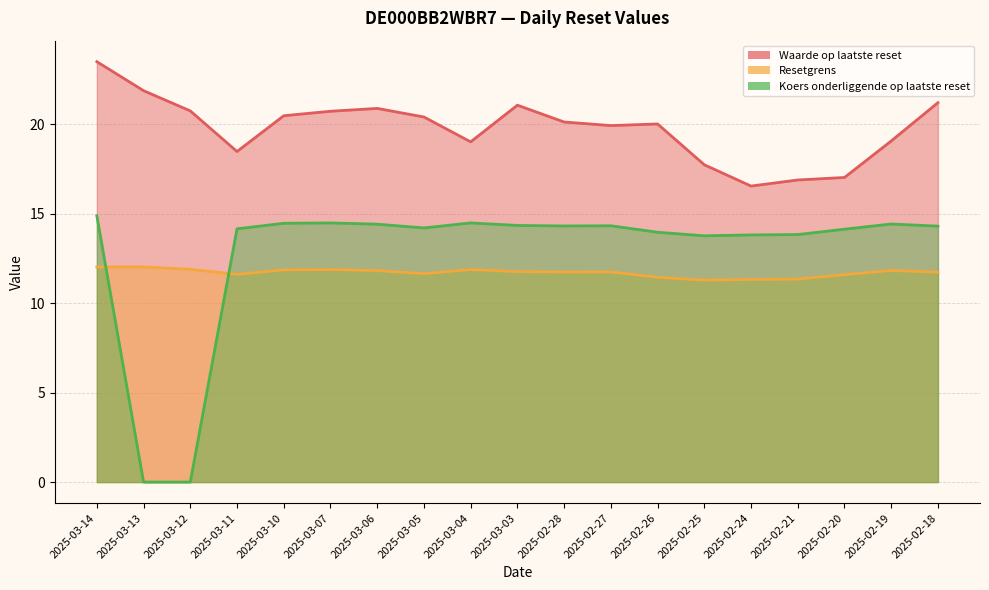

Reading left to right, what are all the values shown in this chart?

Waarde op laatste reset: 23.5	21.9	20.7	18.5	20.5	20.7	20.9	20.4	19.0	21.1	20.1	19.9	20.0	17.7	16.5	16.9	17.0	19.1	21.2
Resetgrens: 12.0	12.0	11.9	11.6	11.9	11.9	11.8	11.6	11.9	11.8	11.7	11.7	11.4	11.3	11.3	11.3	11.6	11.8	11.7
Koers onderliggende op laatste reset: 14.9	0.0	0.0	14.2	14.5	14.5	14.4	14.2	14.5	14.3	14.3	14.3	14.0	13.8	13.8	13.8	14.1	14.4	14.3